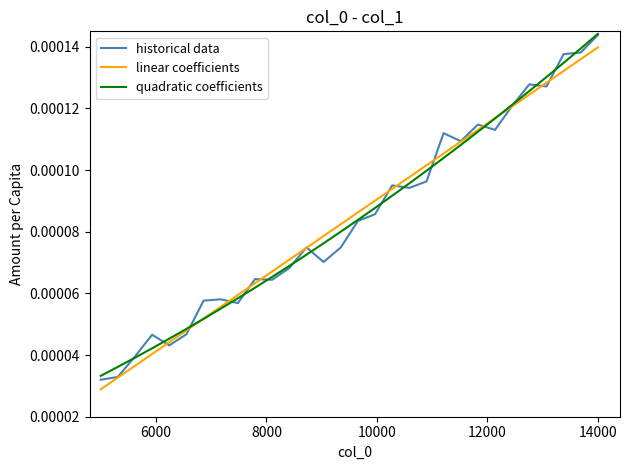

Which series has the largest range (max minus min)?

historical data